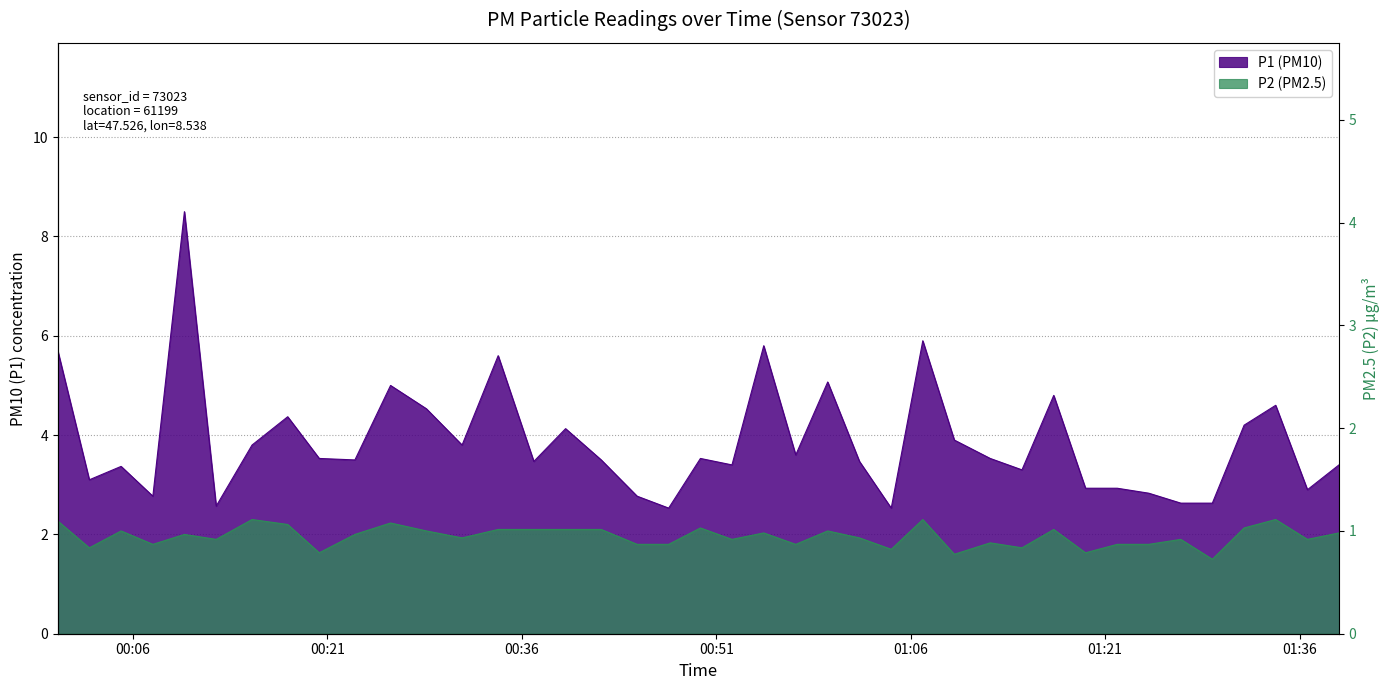

What is the spread (max minus min) of values at 2022-12-29T00:59:36?

3.0